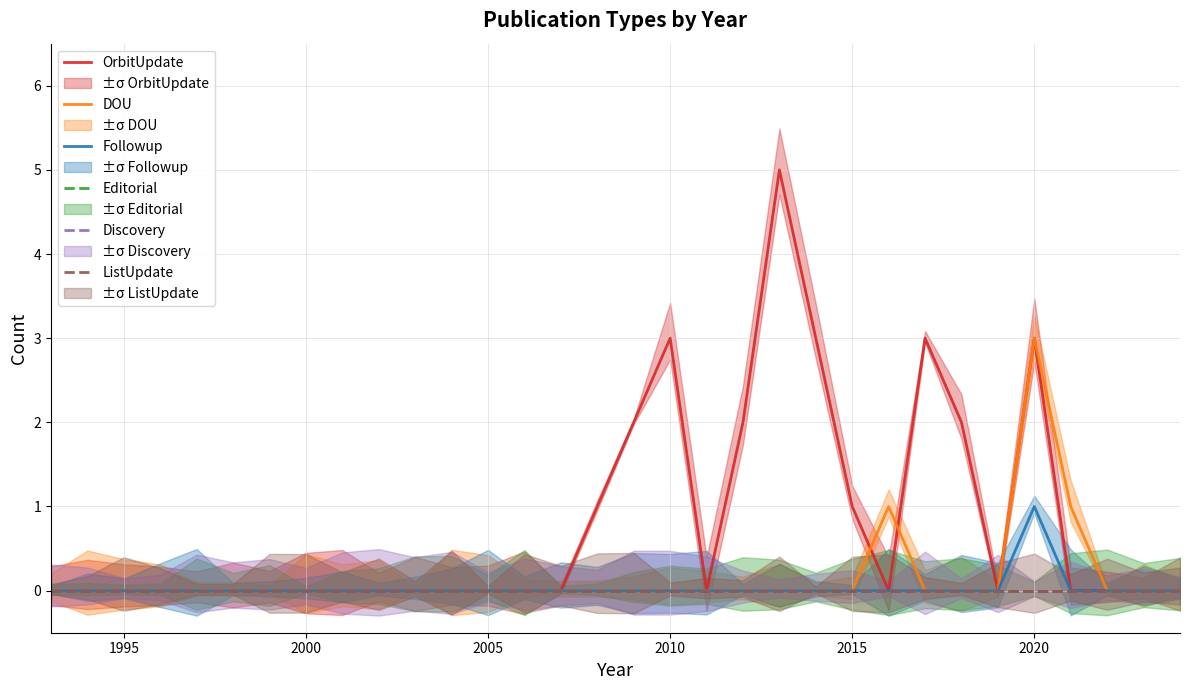

True or false: ListUpdate has more than 2 points higher than both neighbors.

False